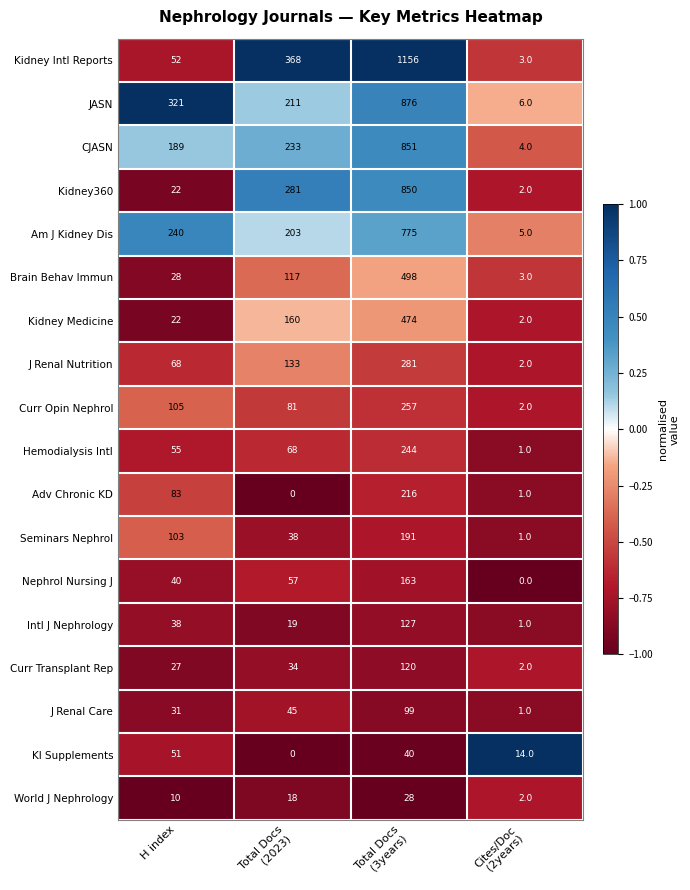

Which series has the widest spread of values?

Kidney Intl Reports